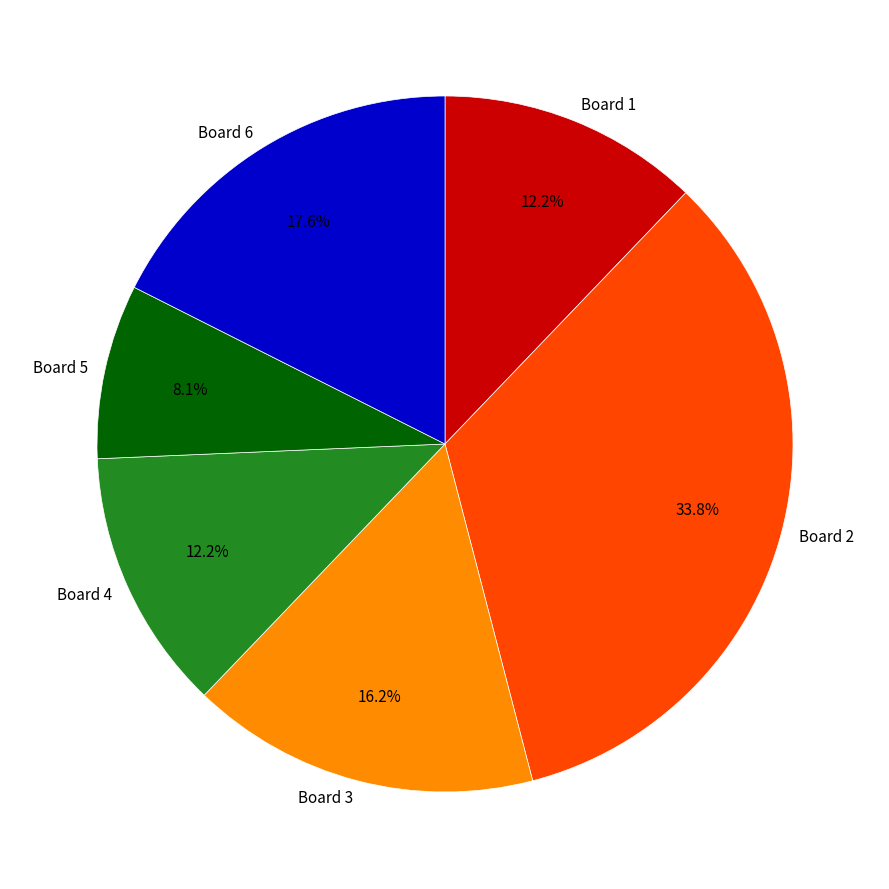

To the nearest percent, what is the combined percentage of Board 1 and Board 2?

46%